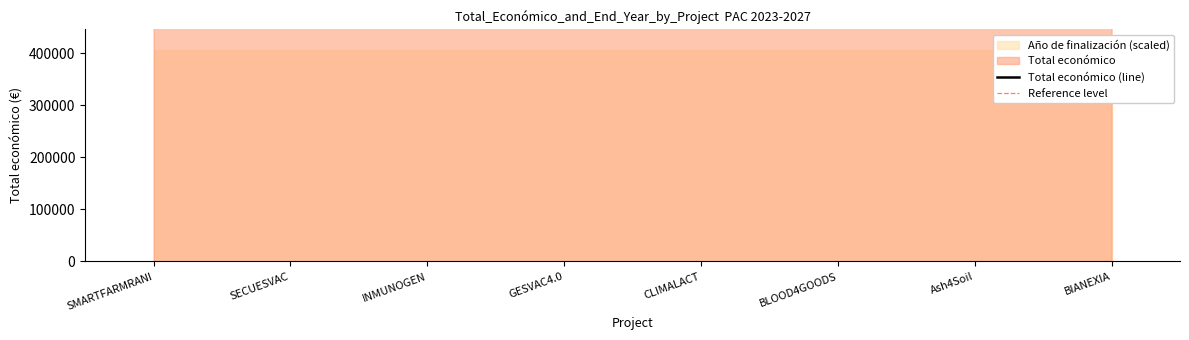

At which category does the data reach its first local peak?

CLIMALACT